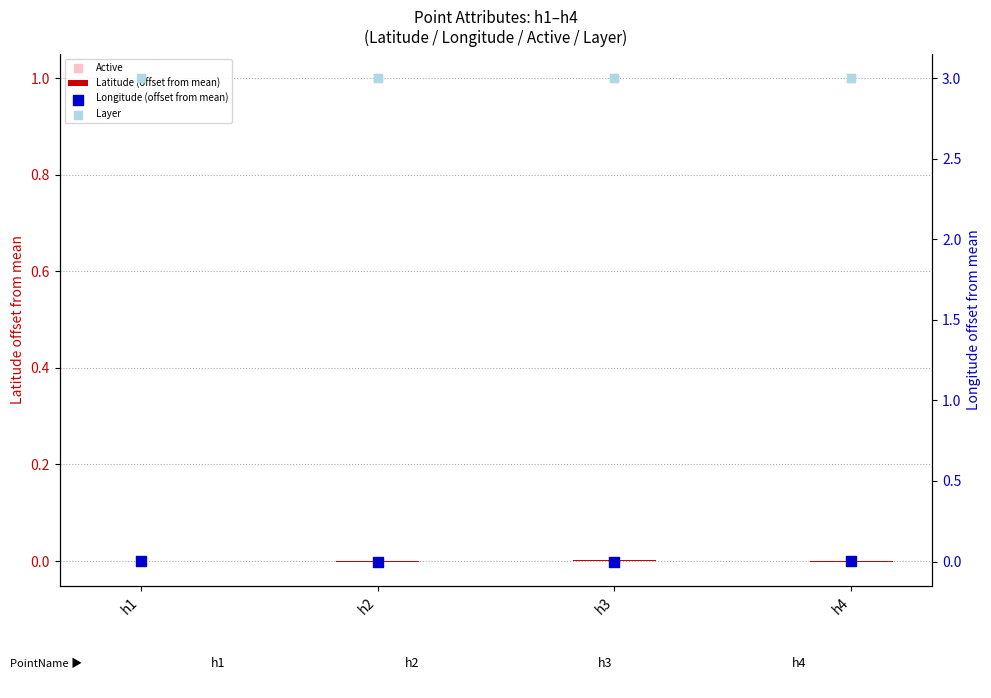

Which series has the largest Y range (max minus min)?

Longitude (offset from mean)